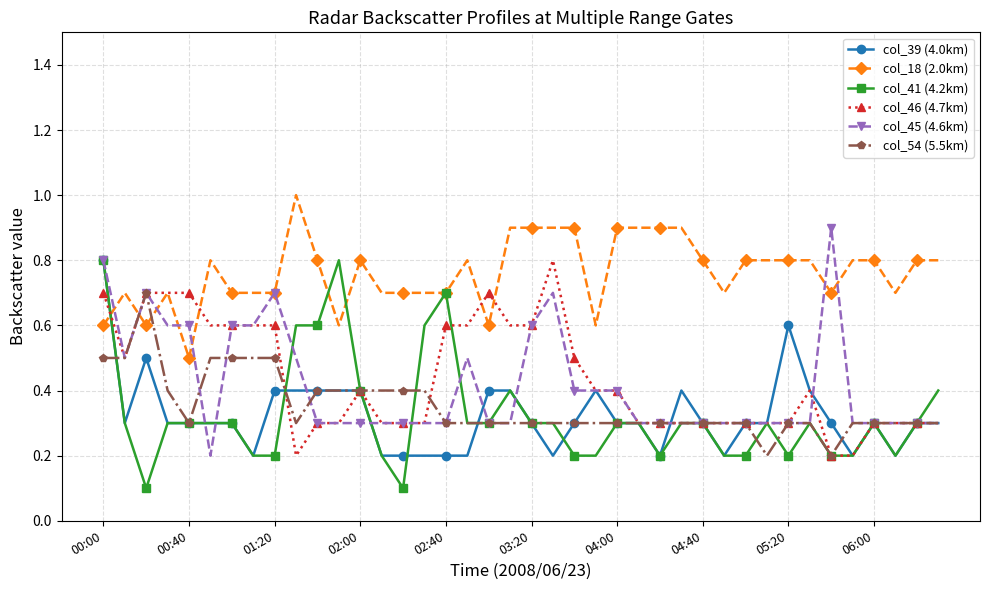

What is the value of the col_46 (4.7km) point at the 7th from the left?

0.6